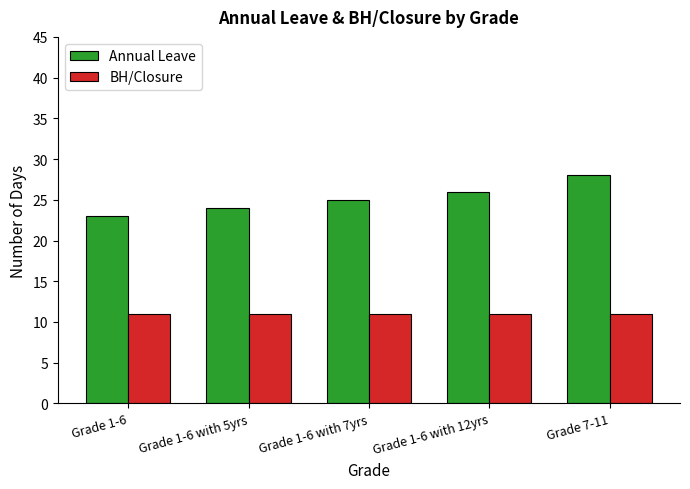

What is the label of the 3rd bar from the left?

Grade 1-6 with 7yrs